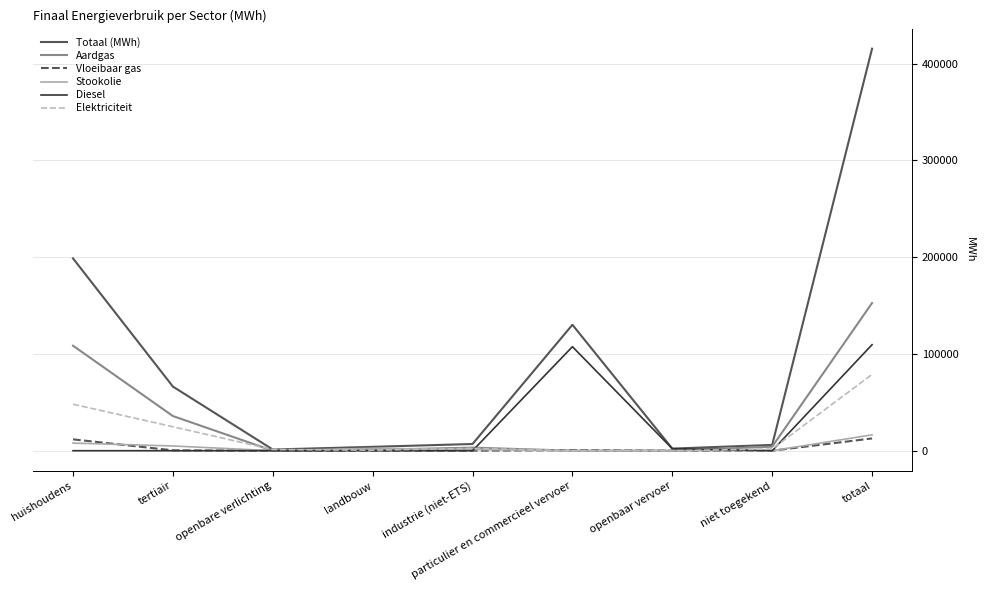

Between industrie (niet-ETS) and totaal, which series saw the biggest shift?

Totaal (MWh)